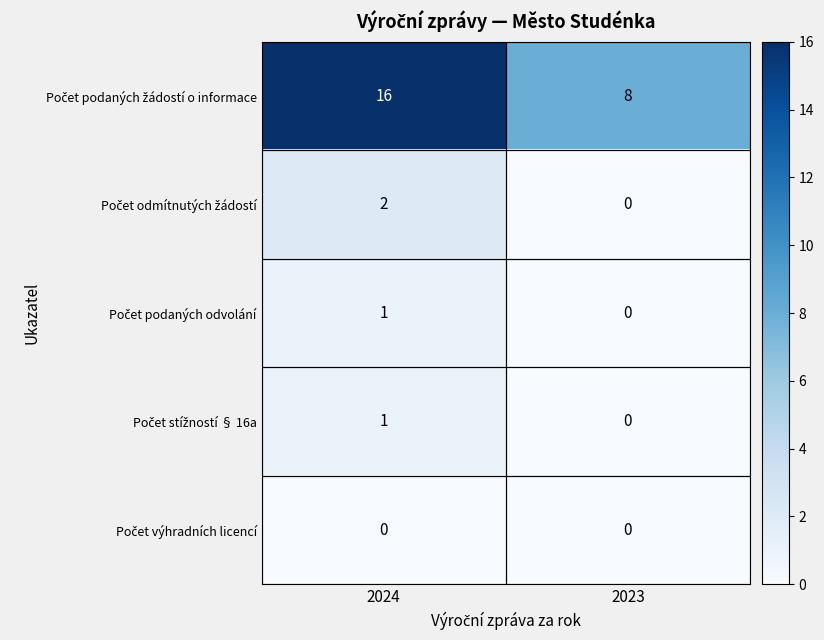

What is the spread (max minus min) of values at 2024?

16